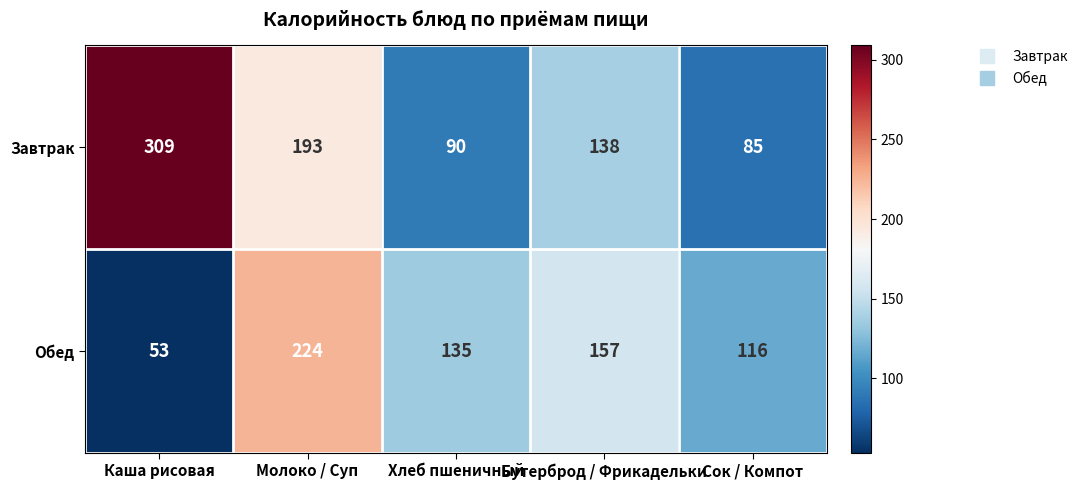

How many data points does each series have?

5